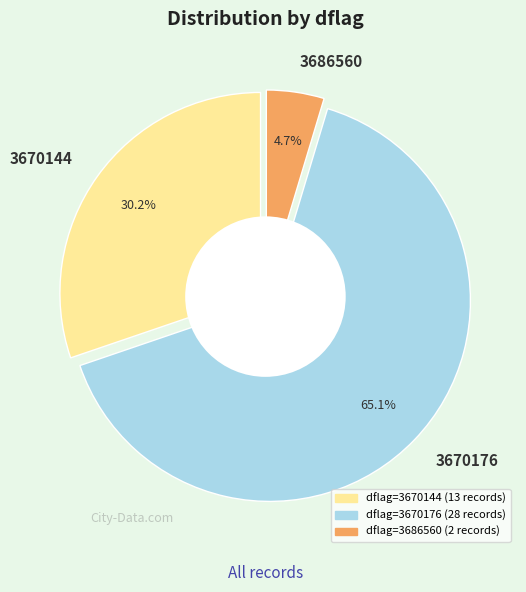

What is the change in value from 3670144 to 3670176?

+32